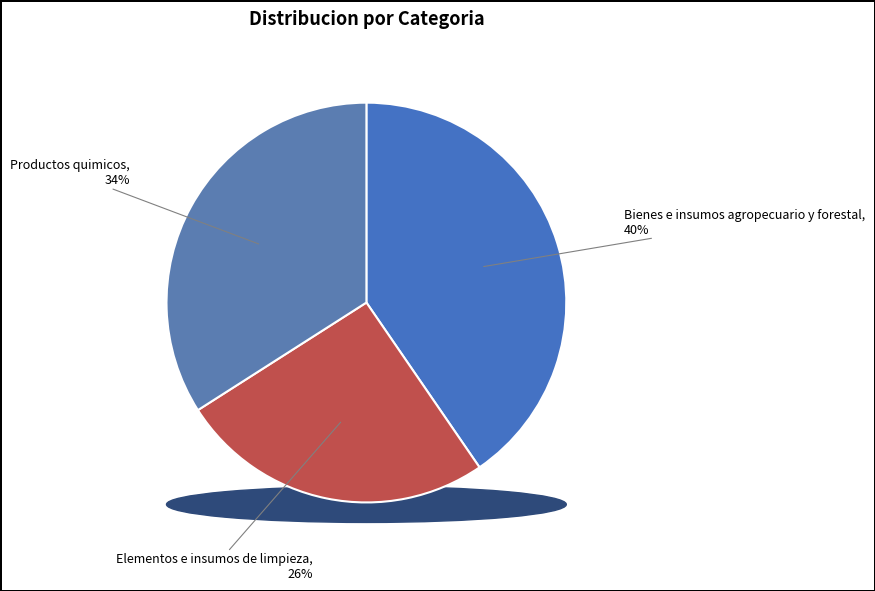

Do Productos quimicos and Elementos e insumos de limpieza together represent more than half of the pie?

Yes